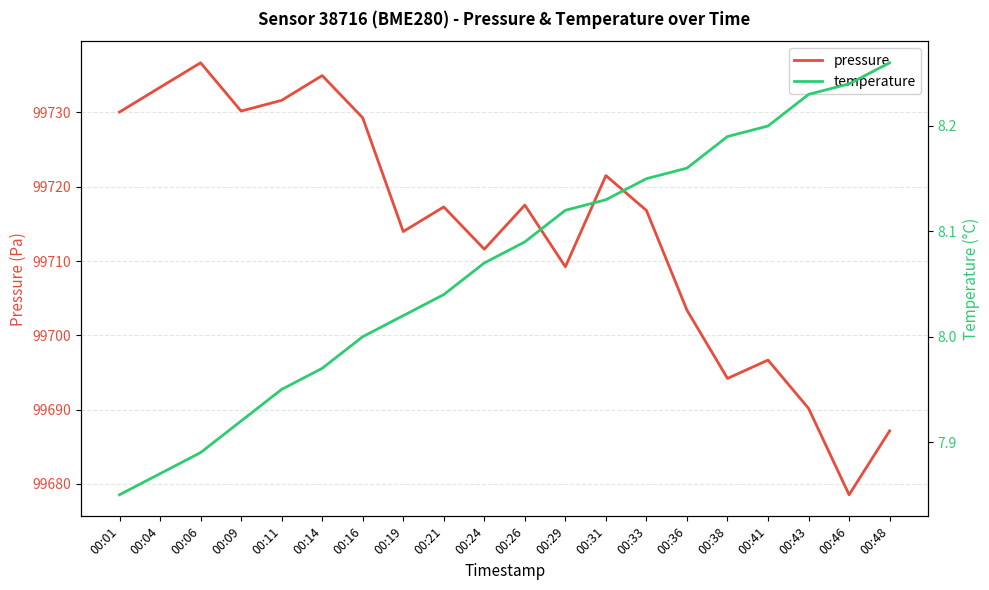

List the labels in order of temperature value, largest first.

00:48, 00:46, 00:43, 00:41, 00:38, 00:36, 00:33, 00:31, 00:29, 00:26, 00:24, 00:21, 00:19, 00:16, 00:14, 00:11, 00:09, 00:06, 00:04, 00:01